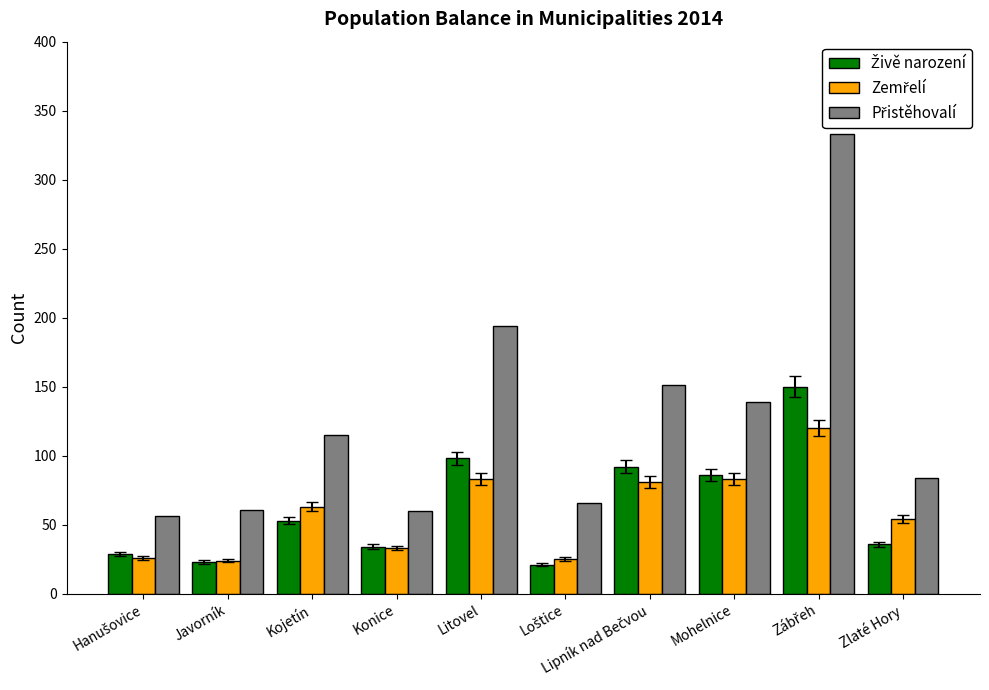

What is the minimum value shown in the chart?

21